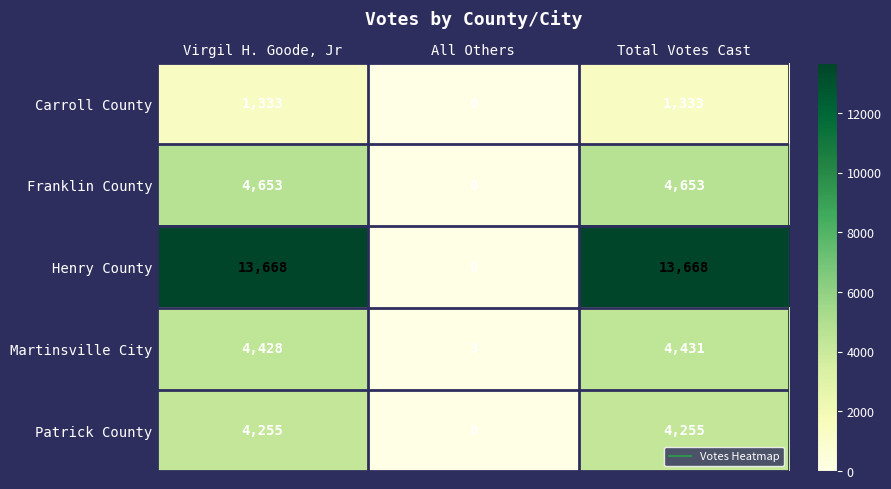

What is the difference between the highest and lowest values at Virgil H. Goode, Jr?

12335